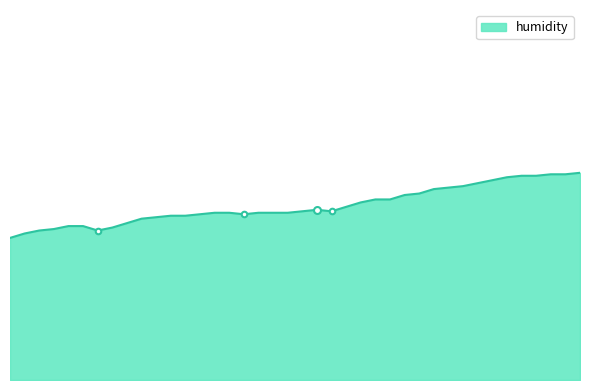

Is this an area chart (filled region under the line)?

Yes